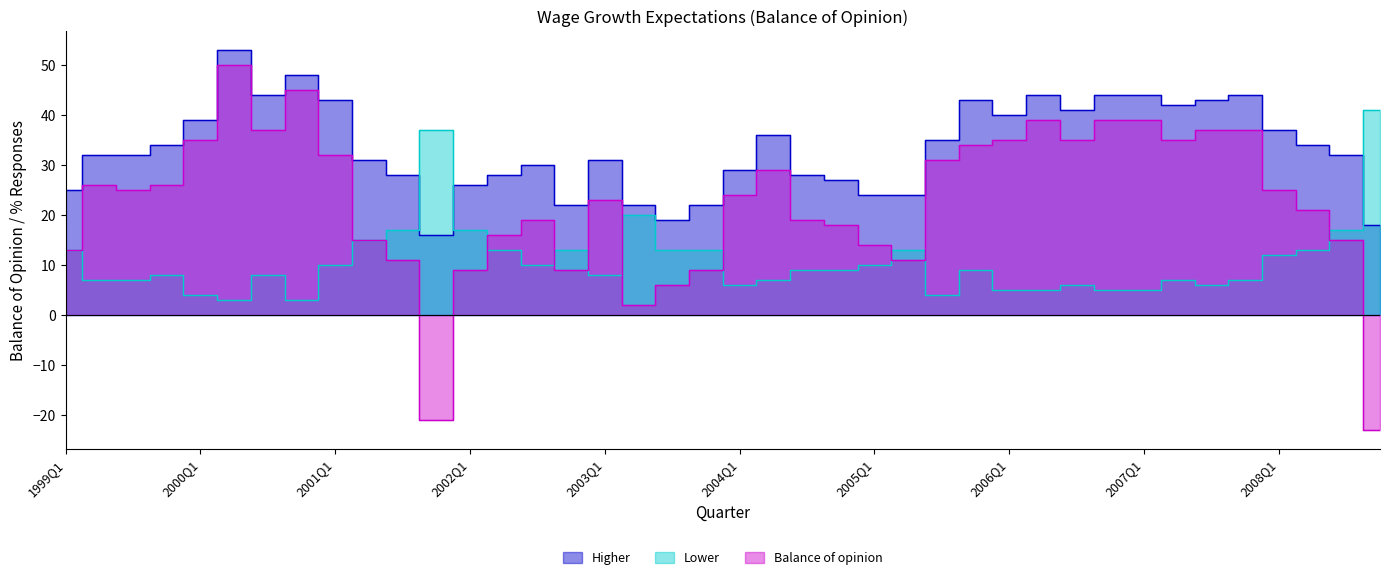

What is the difference between the Higher values at 2007Q3 and 2002Q4?

21